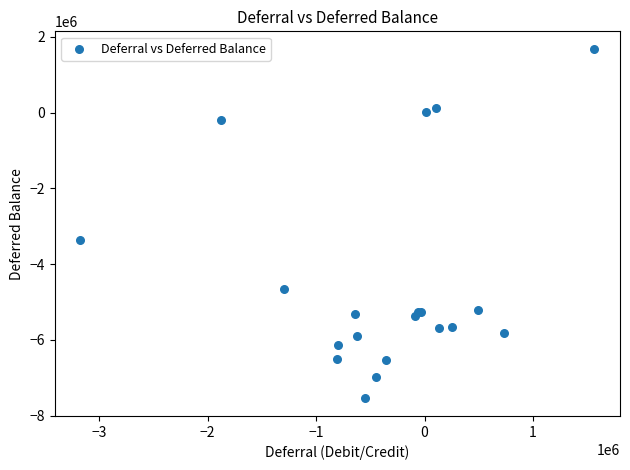

What Y value in the scatter plot is closest to -2930729?

-3362069.9